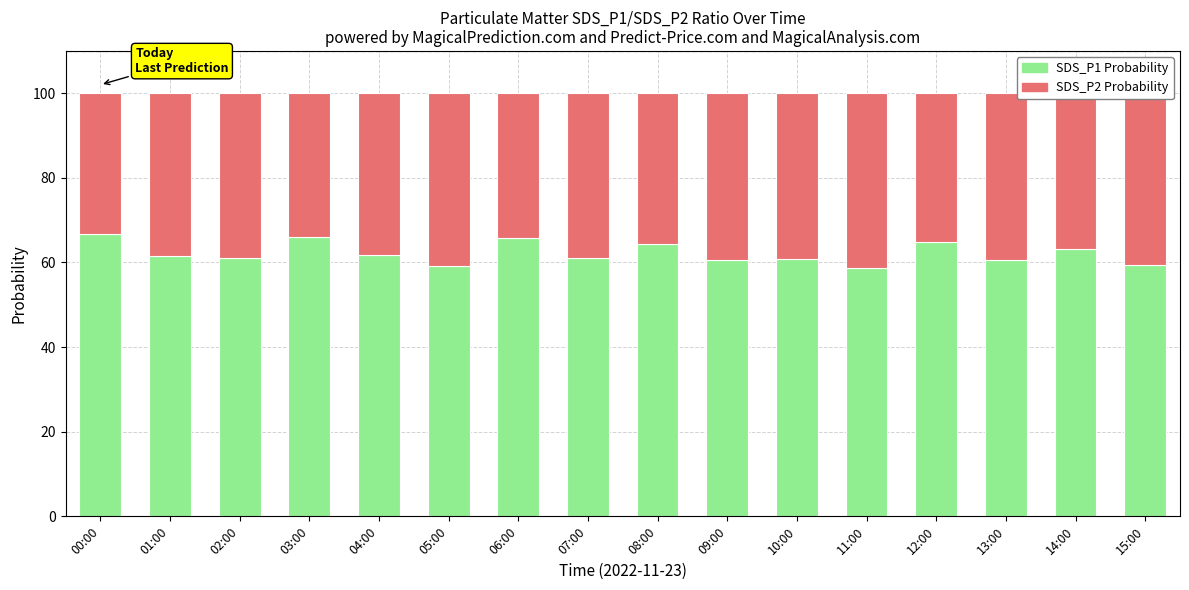

What is the total value across all series at 05:00?

100.0